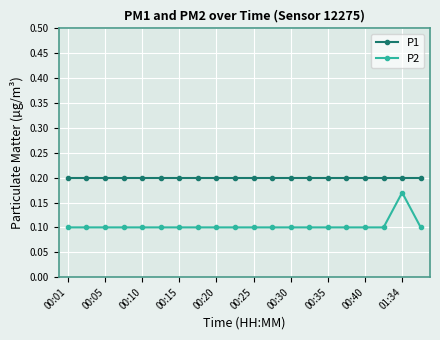

Does the chart display data point markers on the line(s)?

Yes